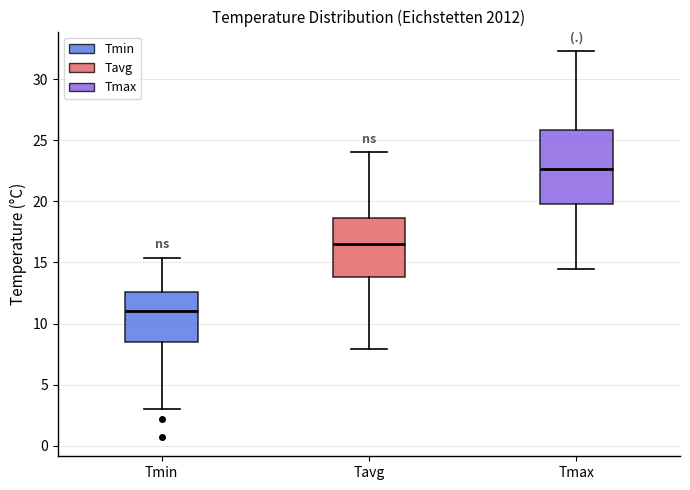

Reading left to right, read every box against the y-axis: the position of its median line, the range the box covers, and the ends of its whiskers. The values are not printed on the chart, so give them approximately, as read against the axis.

Tmin: median 11.0, box 8.5 to 12.5, whiskers 3.0 to 15.5
Tavg: median 16.5, box 14.0 to 18.5, whiskers 8.0 to 24.0
Tmax: median 22.5, box 20.0 to 26.0, whiskers 14.5 to 32.5